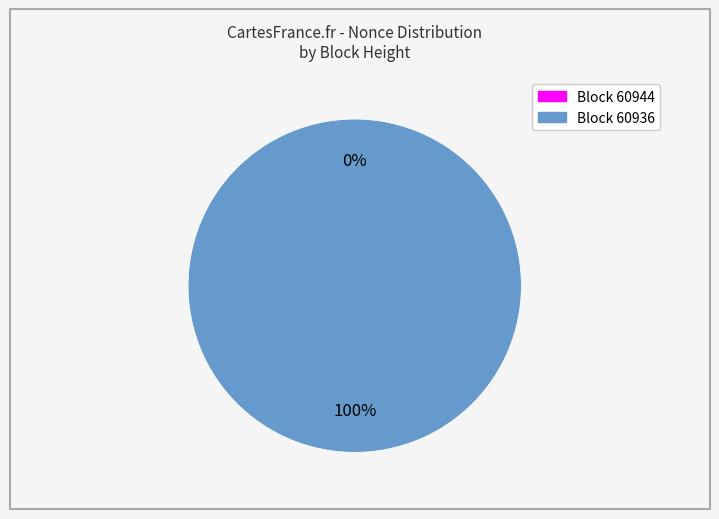

Is 60944 the majority of the pie?

No